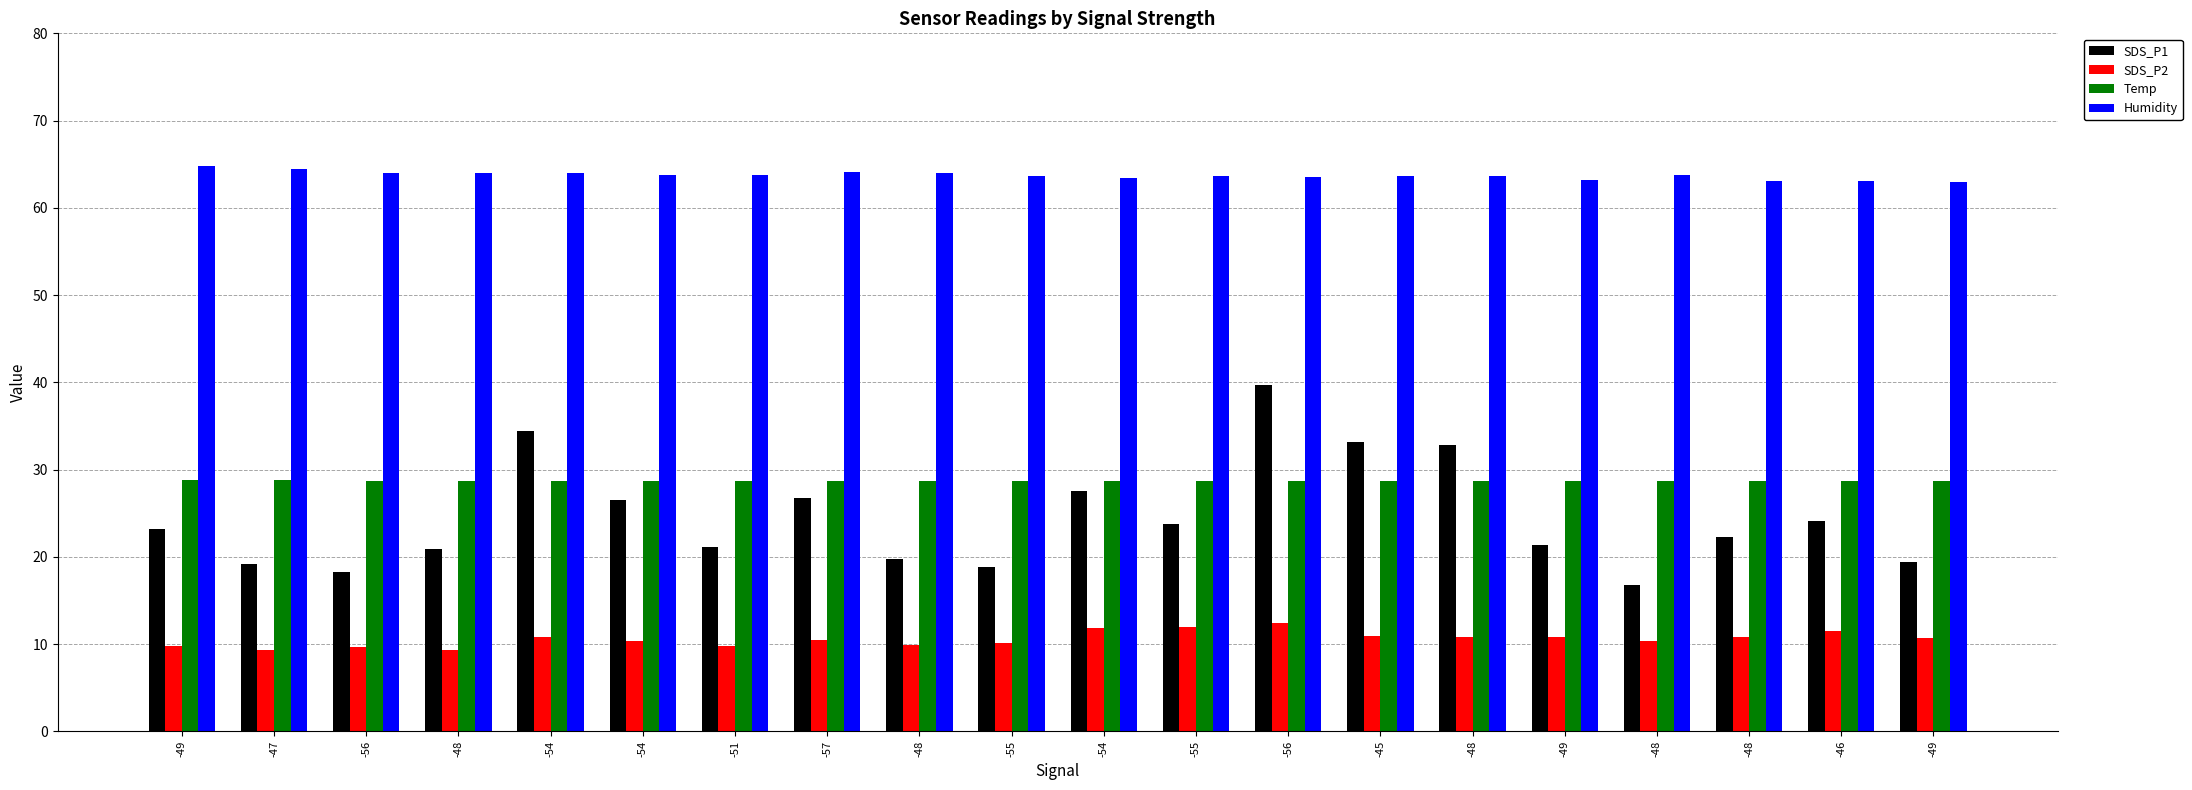

True or false: SDS_P2 has a value of 4.9 at -56.

False